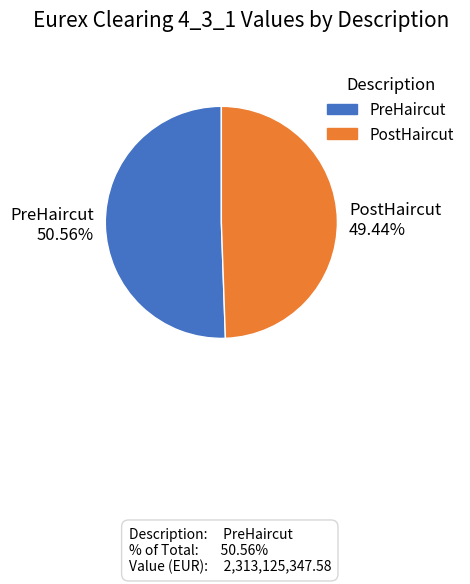

How many slices are in this pie chart?

2